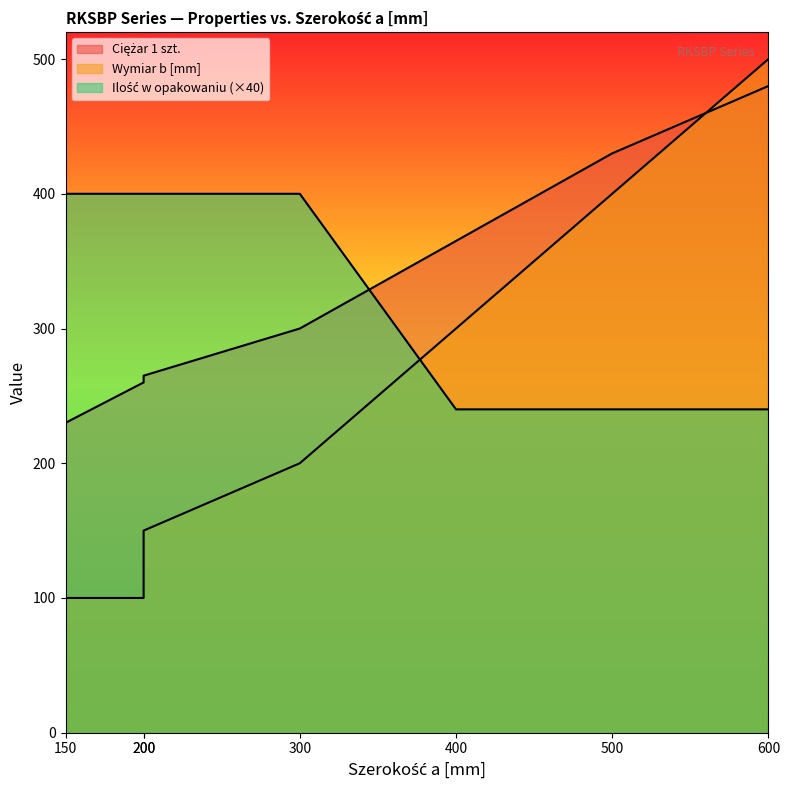

How many intersections are there between Ciężar 1 szt. and Ilość w opakowaniu?

1